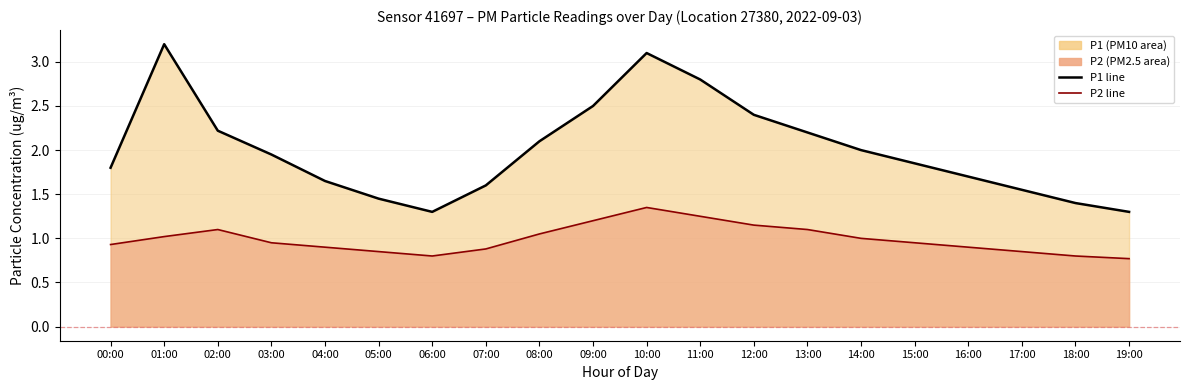

At how many categories does at least one series exceed 2?

8